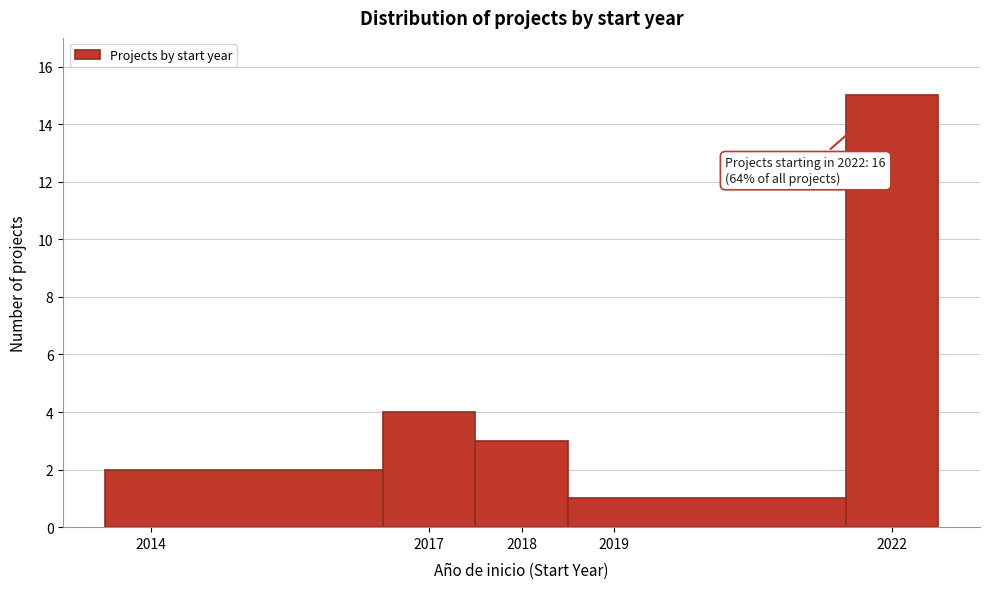

Which range on the x-axis has the tallest bar?

2021.5 to 2022.5